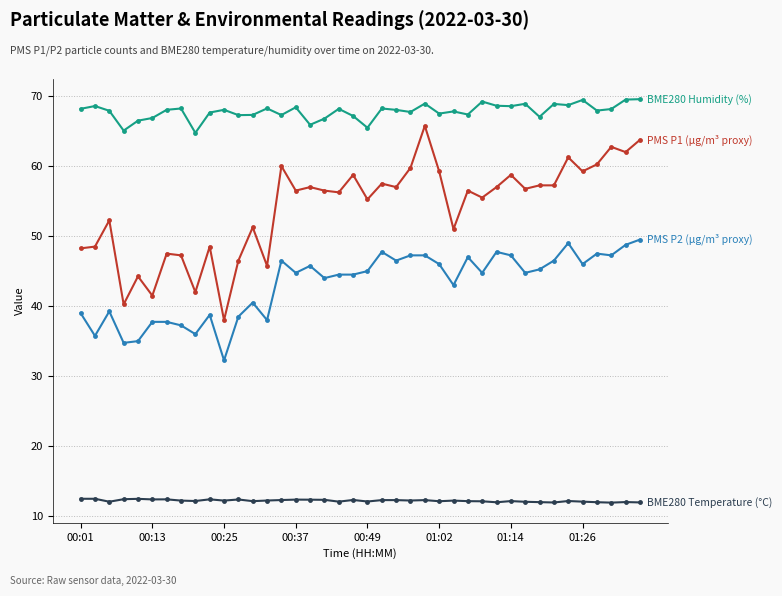

What is the maximum value shown in the chart?

69.6